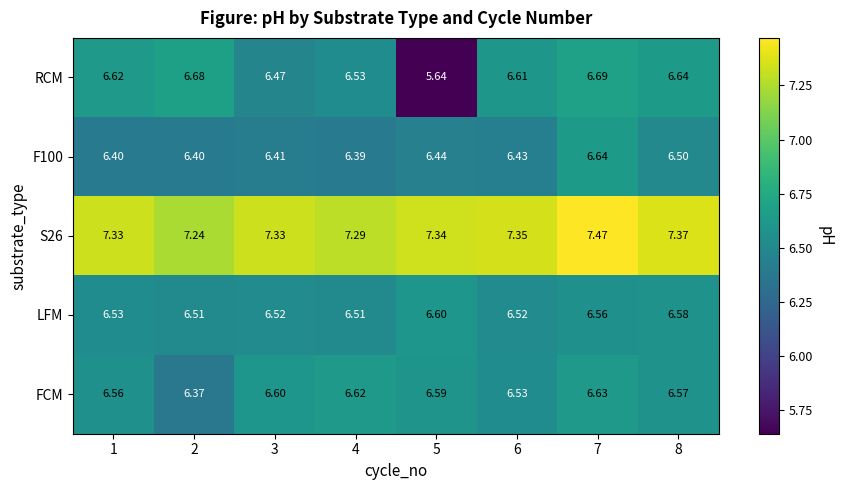

Between 1 and 4, which series saw the biggest shift?

RCM